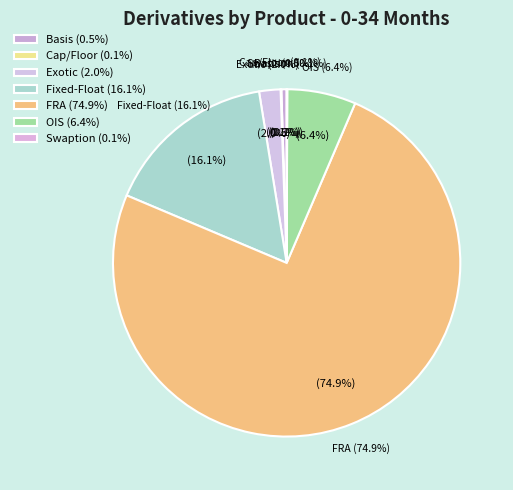

To the nearest percent, what percentage of the pie is FRA?

75%